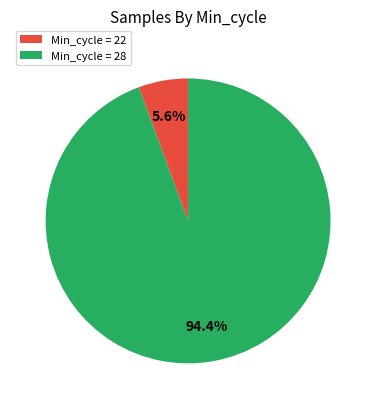

Rank the categories by value from highest to lowest.

Min_cycle = 28, Min_cycle = 22